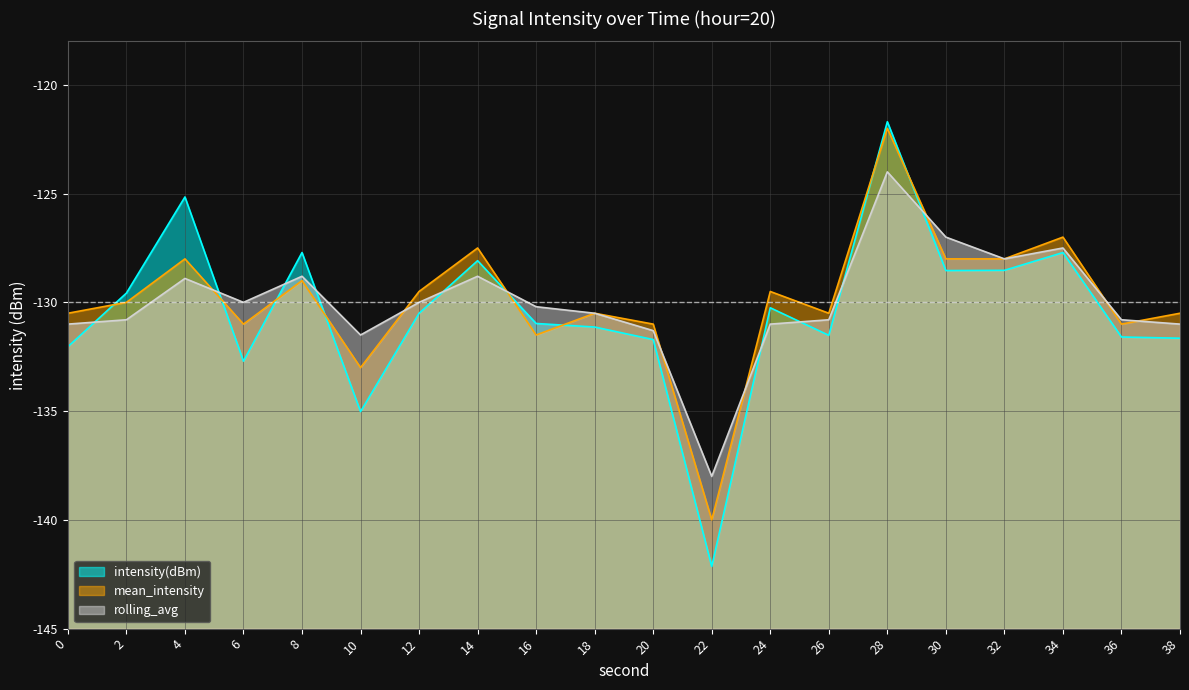

List the series in order of their peak value, lowest first.

rolling_avg, mean_intensity, intensity(dBm)